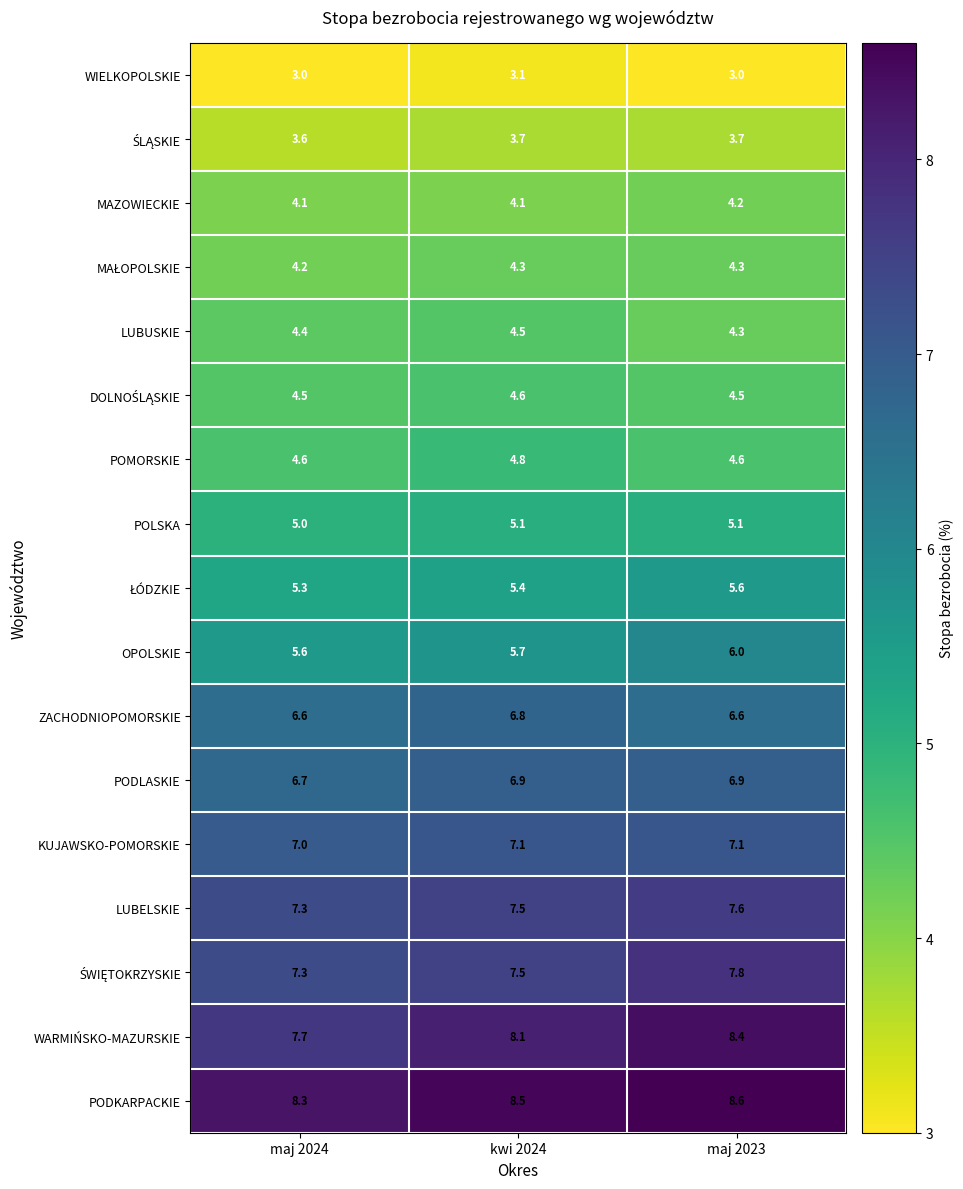

What is the maximum value shown in the chart?

8.6